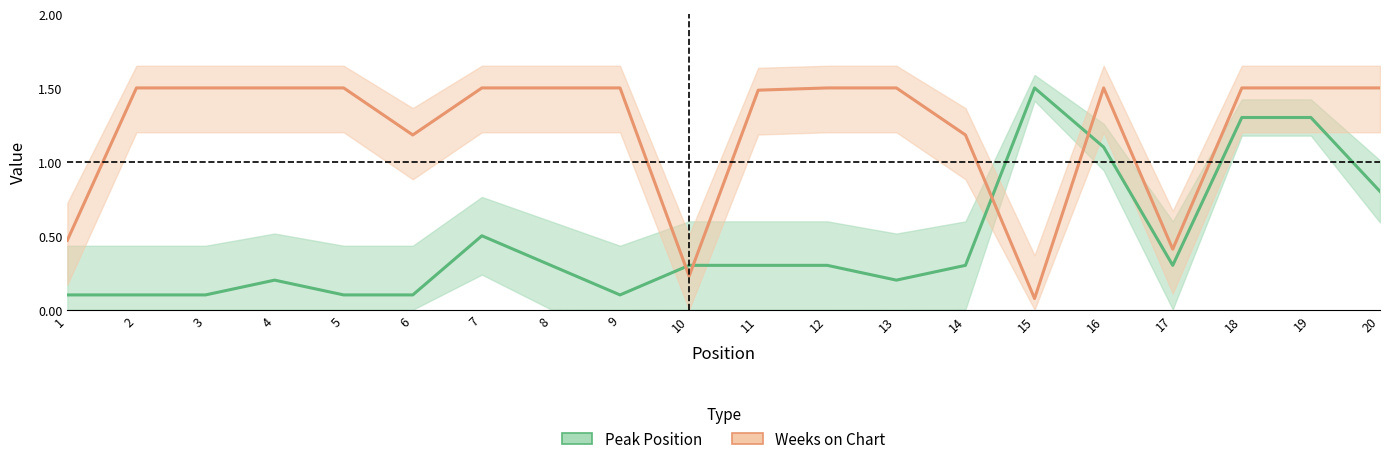

What is the average value of the Weeks on Chart series?

1.2